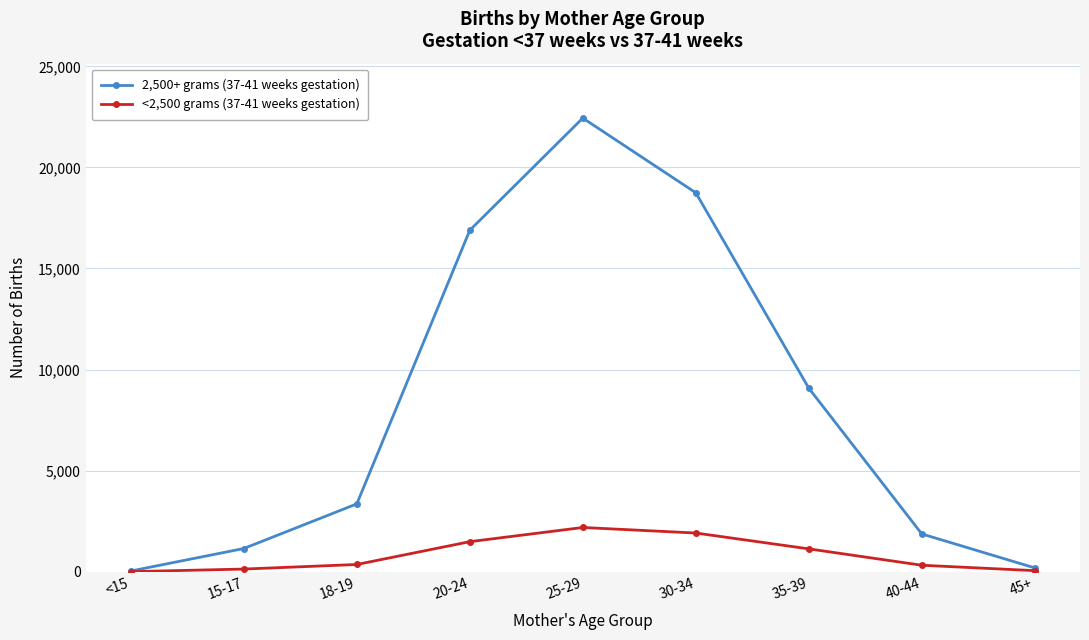

At which category does <2,500 grams (37-41 weeks gestation) reach its first local peak?

25-29